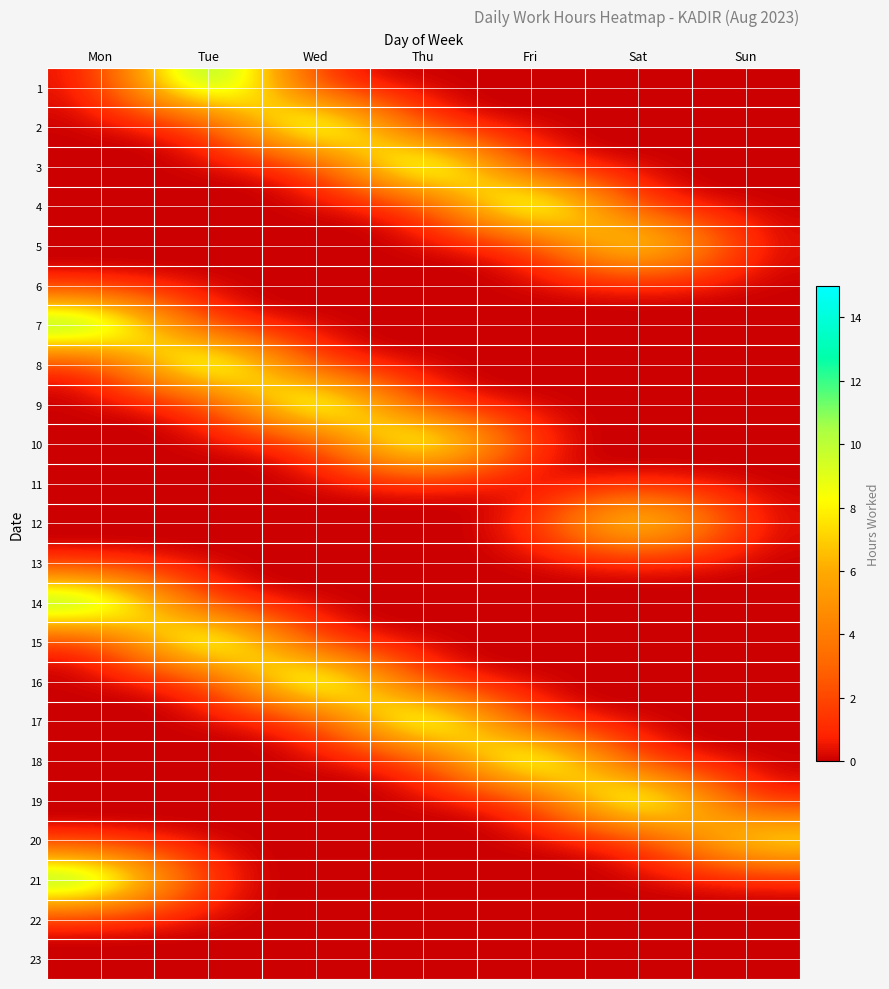

How many data points does each series have?

7